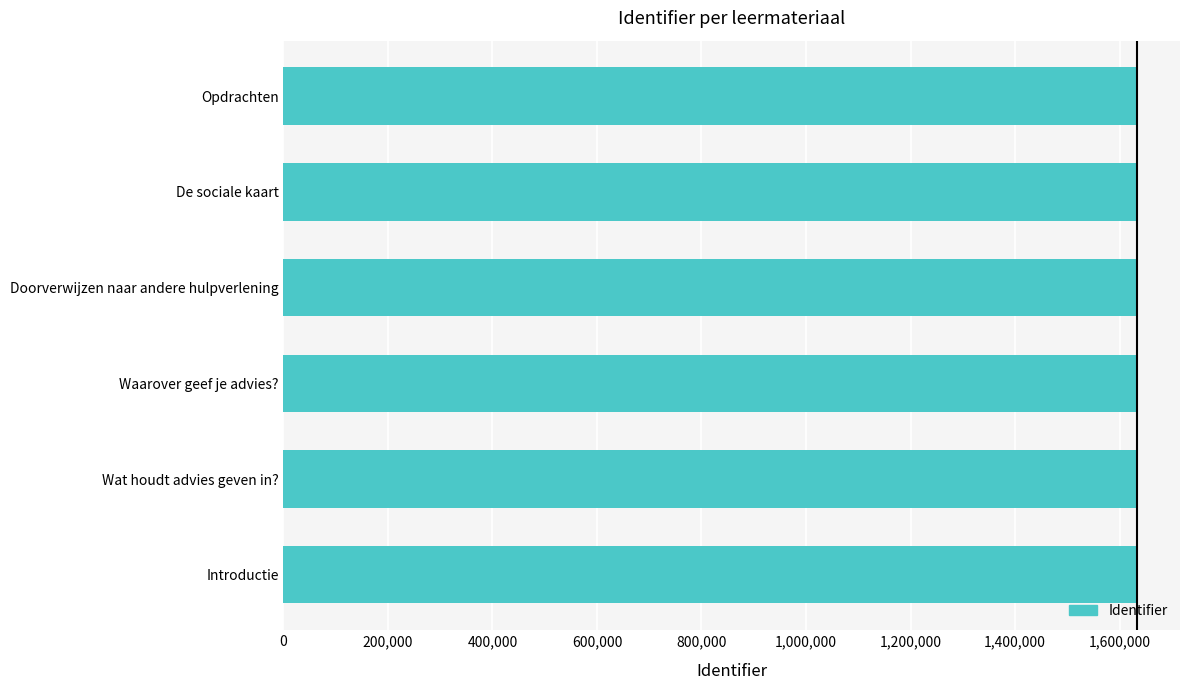

The value at Waarover geef je advies? is 2553648. True or false?

False